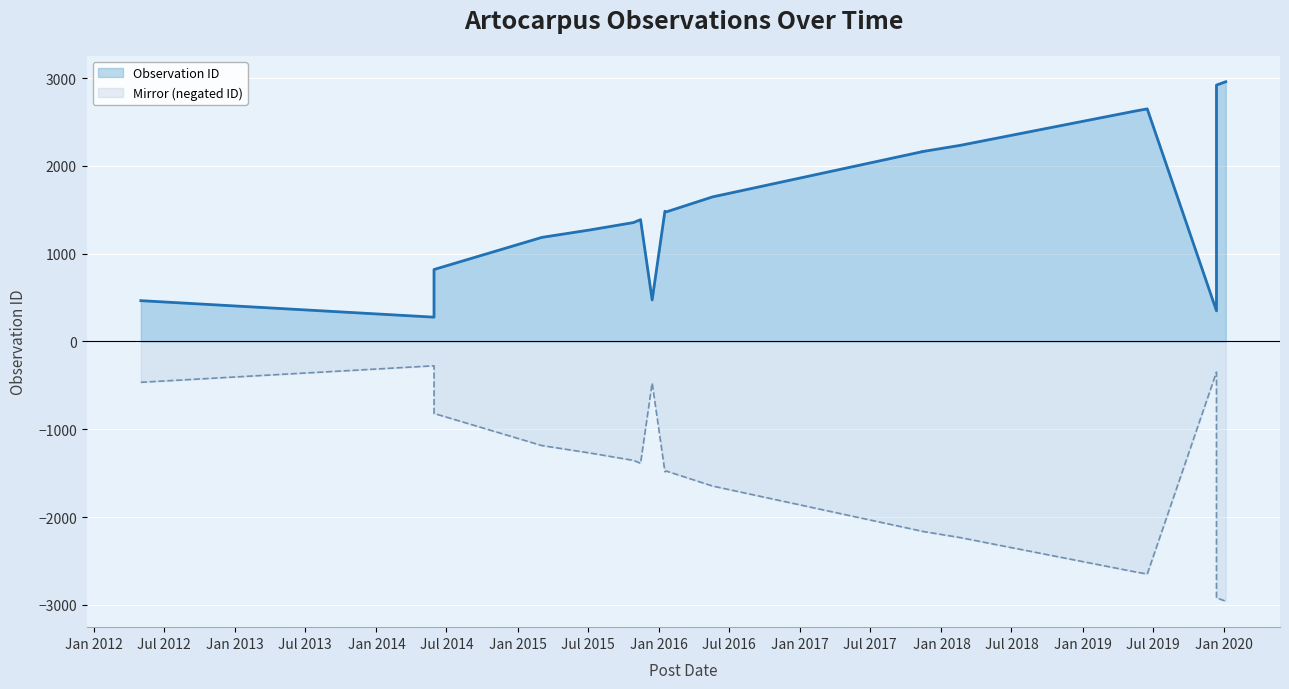

What is the value of the Observation ID point at the 2nd from the left?

277